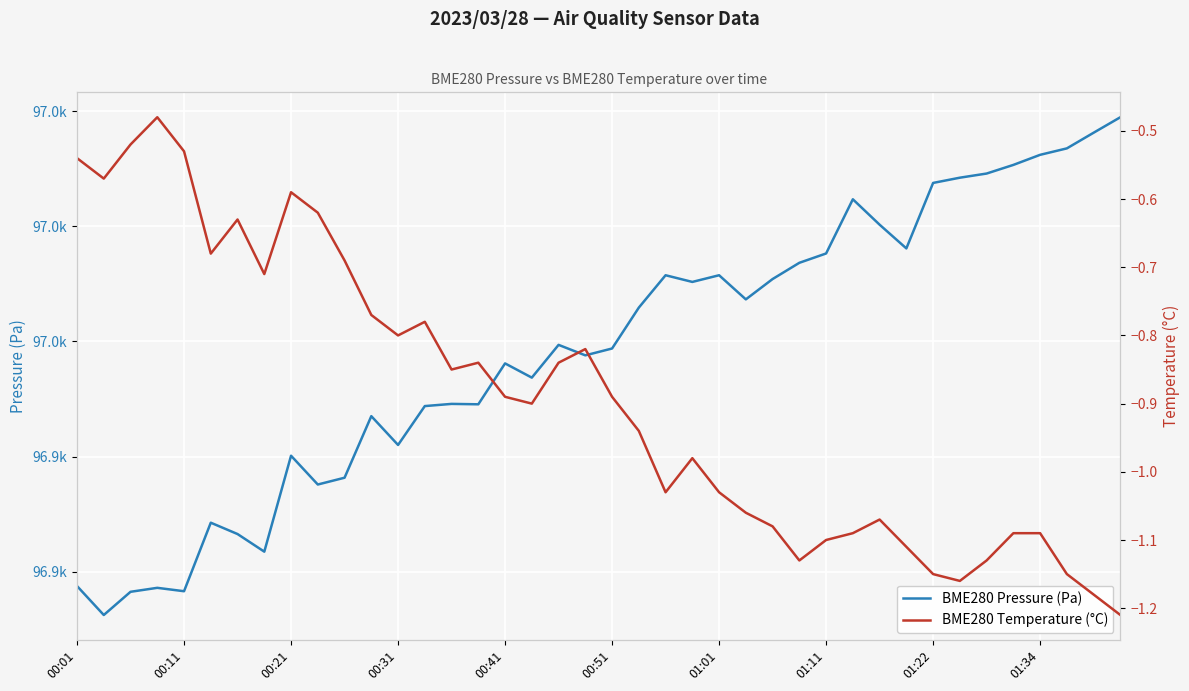

What is the value of the BME280 Pressure (Pa) point at the 3rd from the left?

96916.5